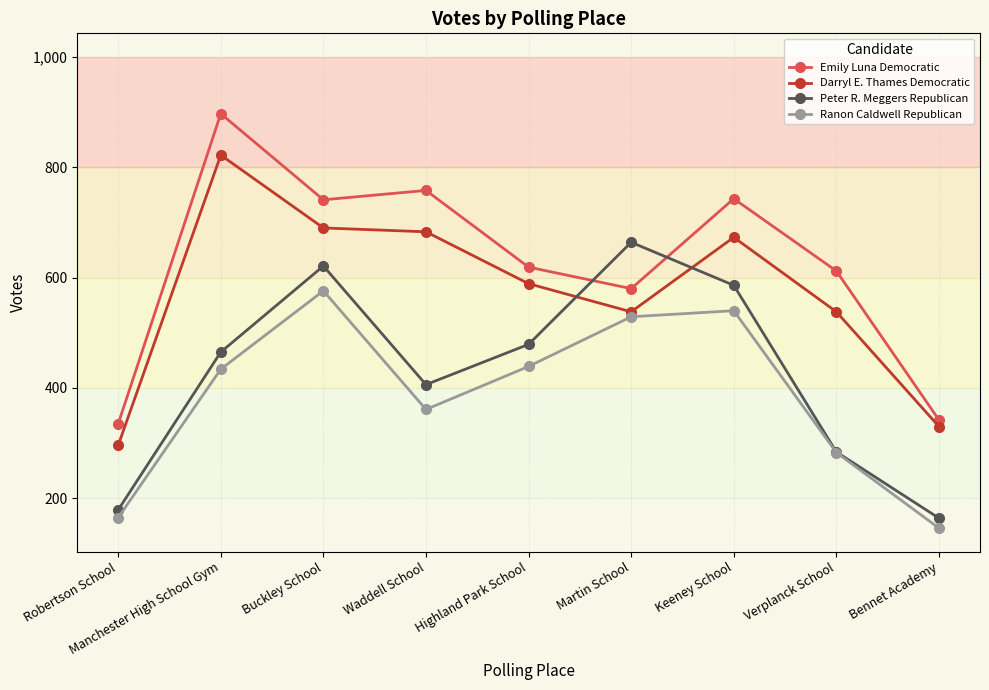

Does the chart display data point markers on the line(s)?

Yes